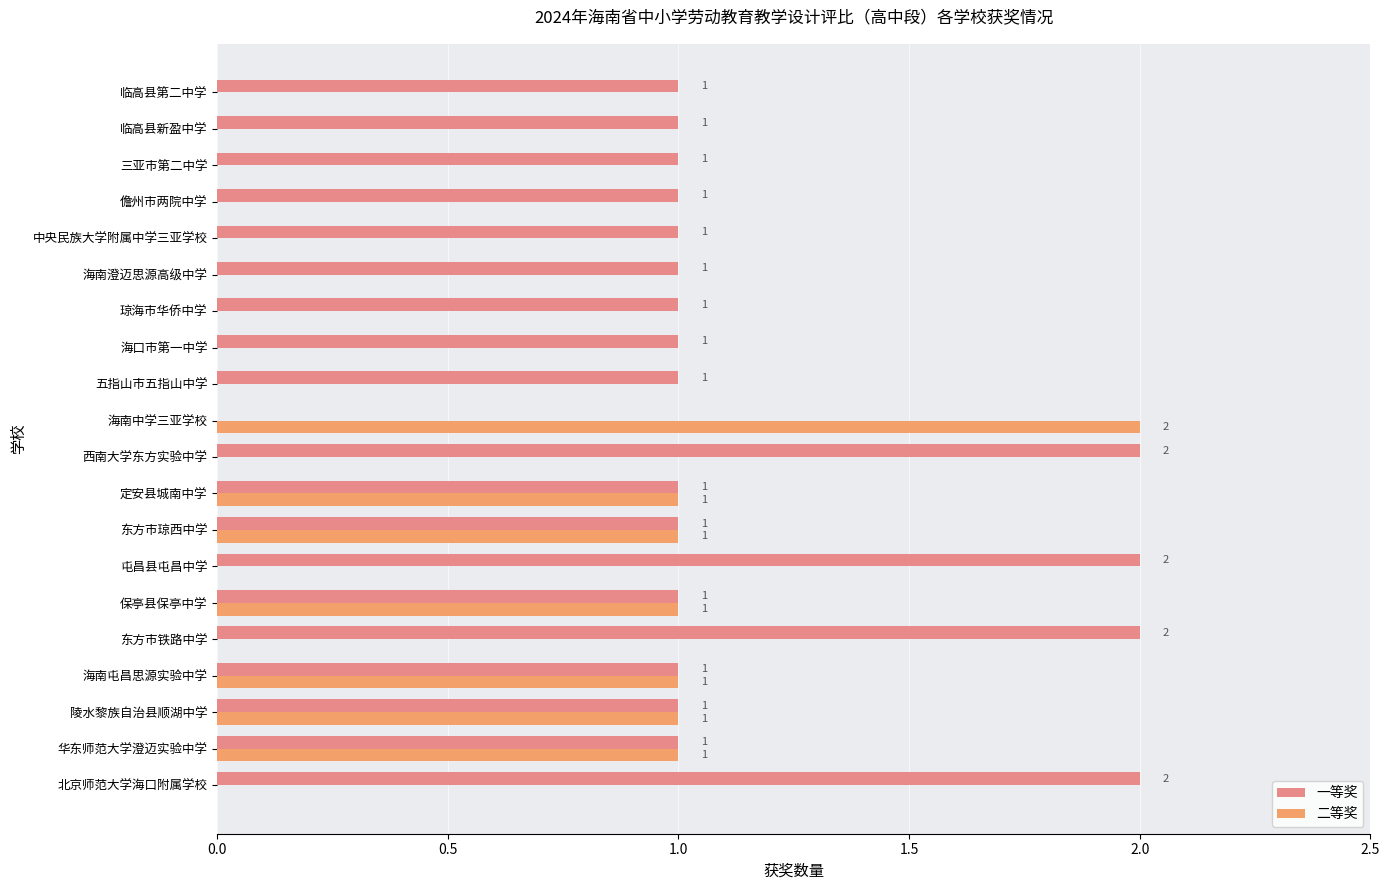

How many distinct data groups are displayed?

2